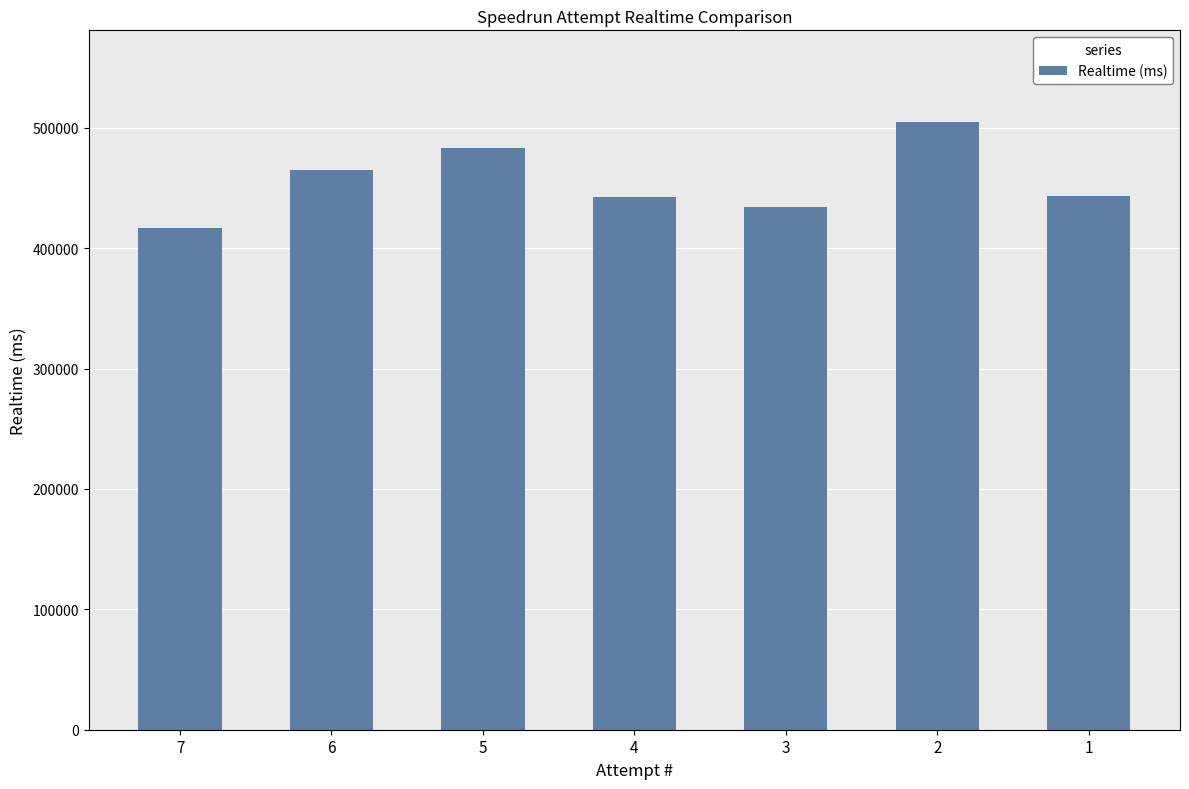

Where is the data nearest to the value 460882?

6